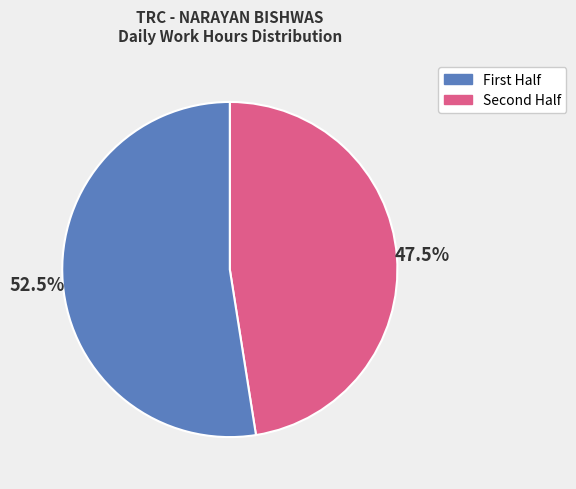

Is there a majority slice in this chart?

Yes